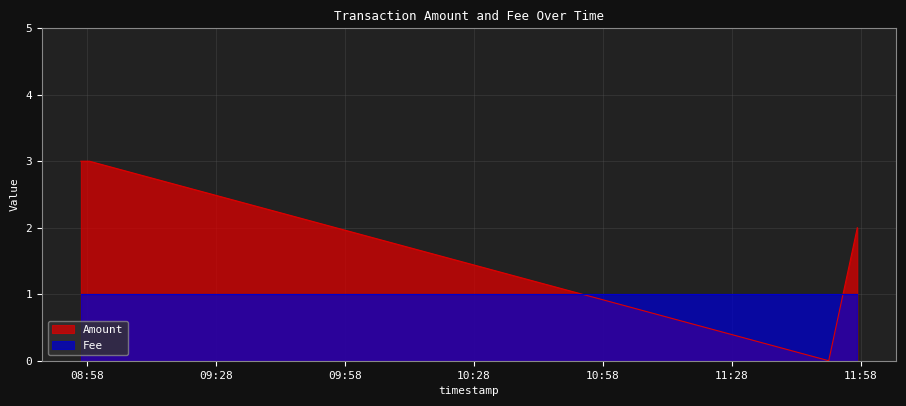

At which category does the chart reach its minimum across all series?

2015-03-08 11:50:35